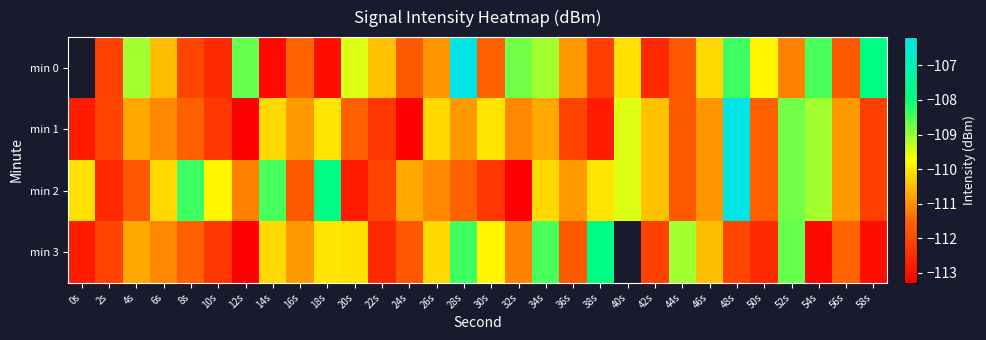

The min 3 series shows -75.0 at 58s. True or false?

False